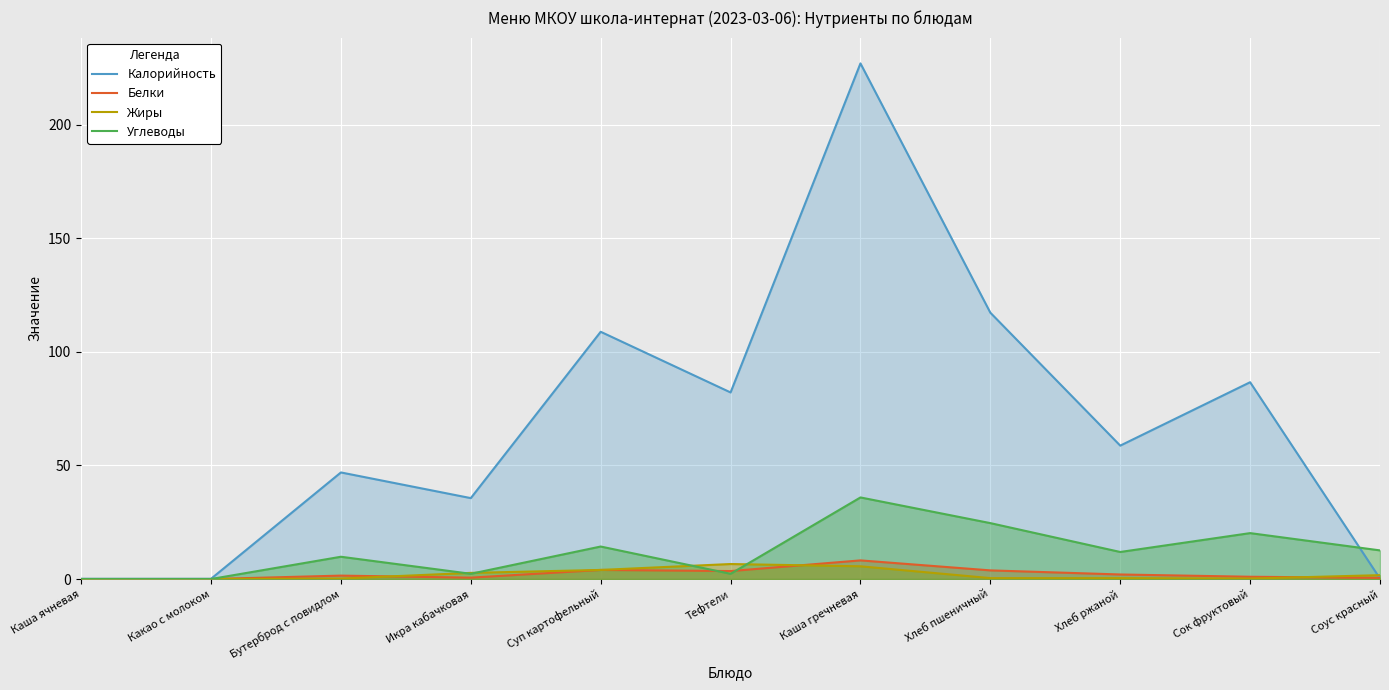

Is the value of Калорийность at Суп картофельный greater than the value of Жиры at Соус красный?

Yes